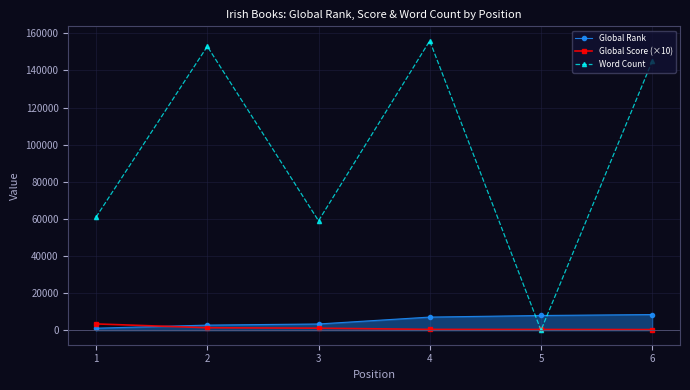

What is the difference between the Global Score (×10) values at 5 and 2?

930